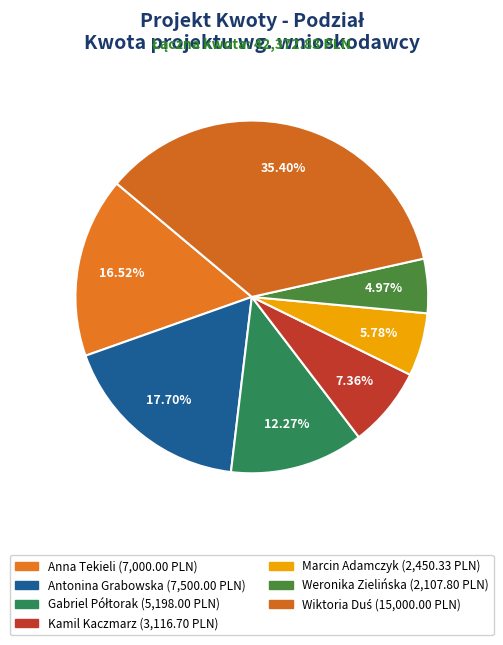

Which has a higher value, Wiktoria Duś or Kamil Kaczmarz?

Wiktoria Duś